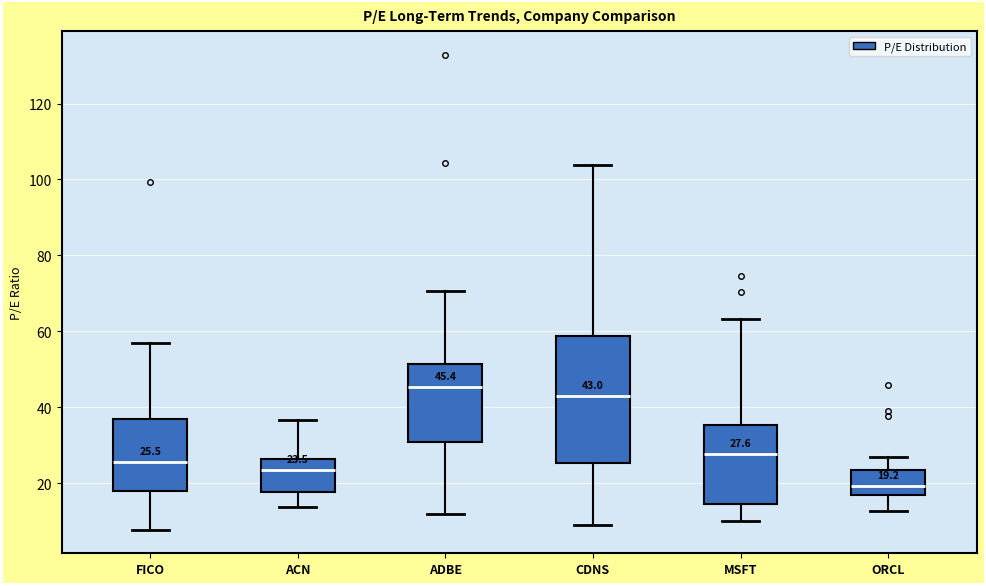

Which box's median line is the lowest?

ORCL